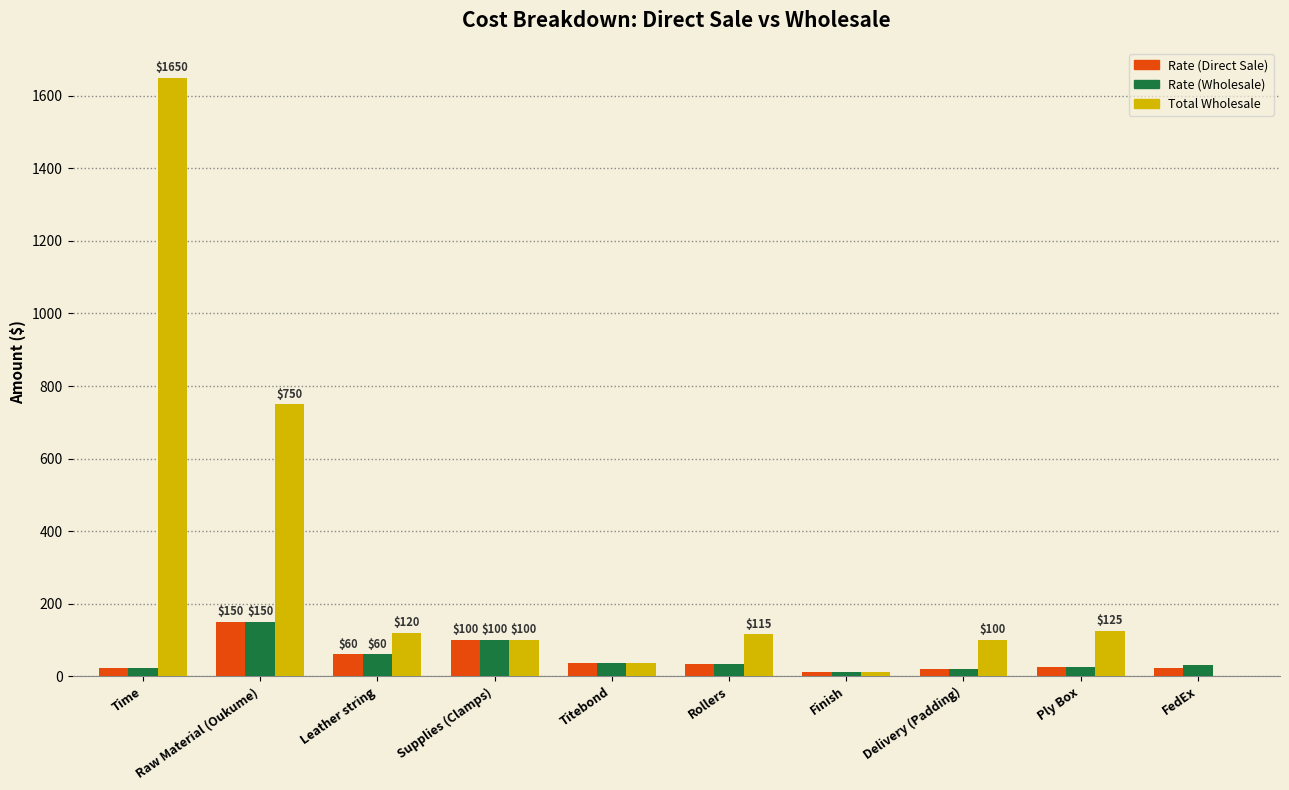

How many distinct data groups are displayed?

3